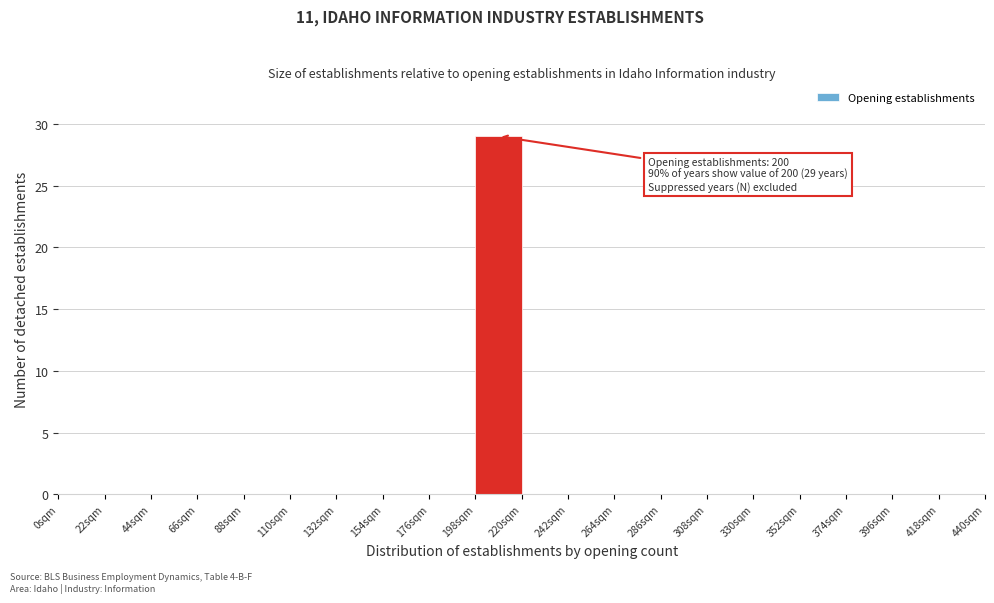

Which range on the x-axis has the tallest bar?

198 to 220